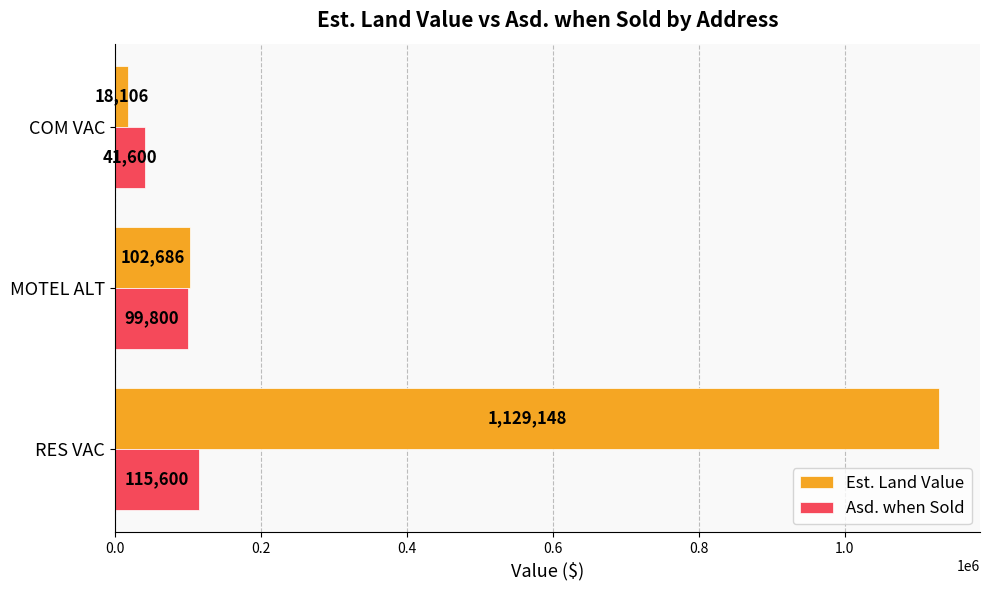

Count the number of data series in this chart.

2